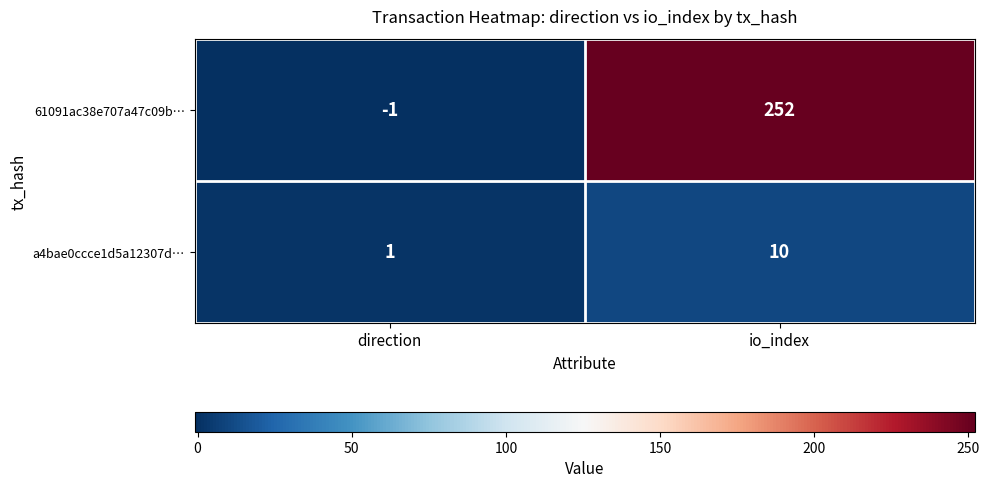

What is the average value of the 61091ac38e707a47c09b… series?

126